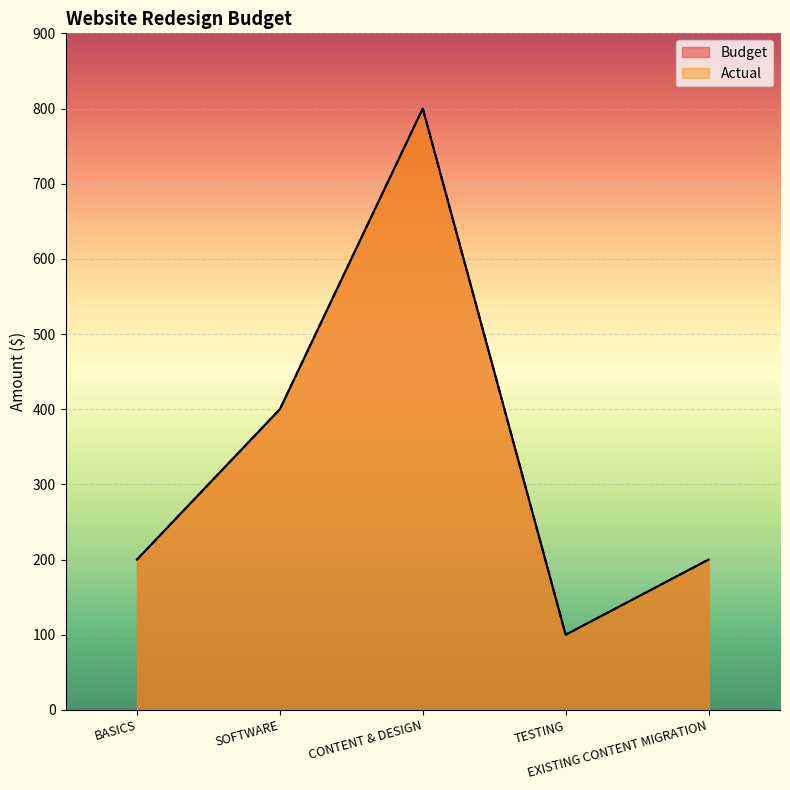

True or false: Budget has more than 1 points higher than both neighbors.

False